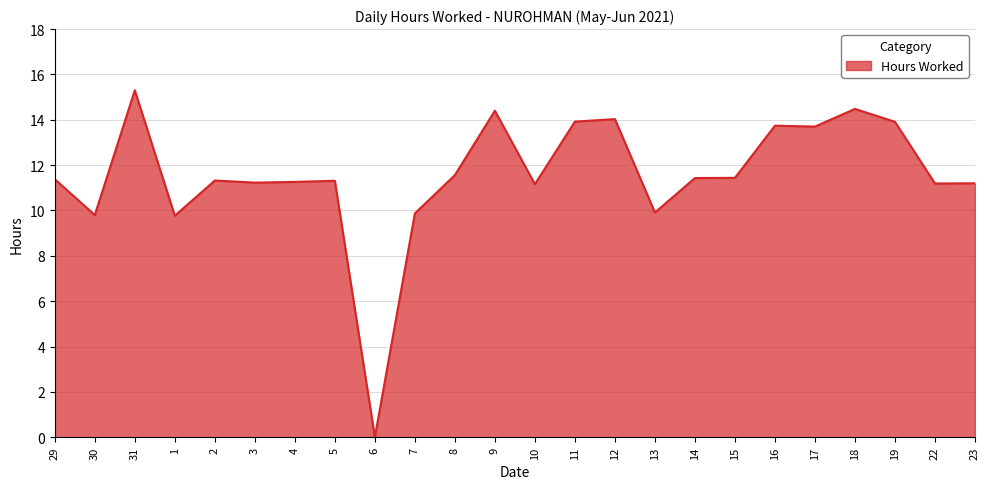

How many lines are shown in the chart?

1